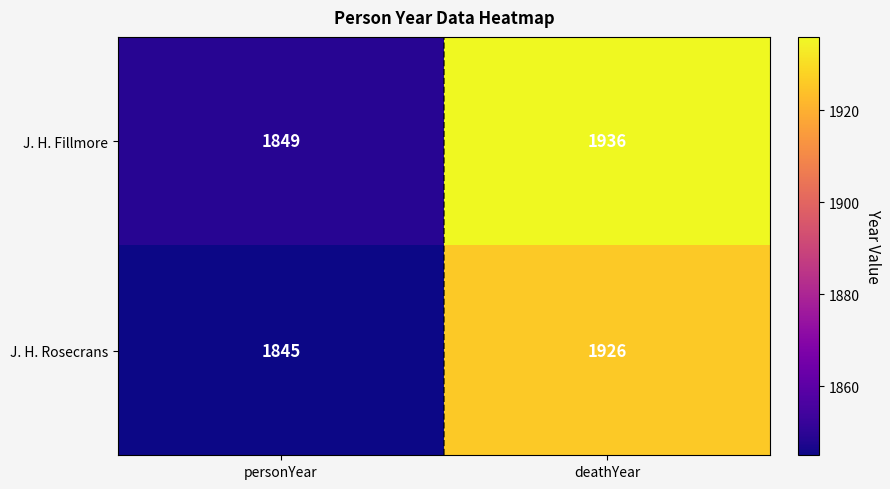

At which category is the sum across all series the highest?

deathYear